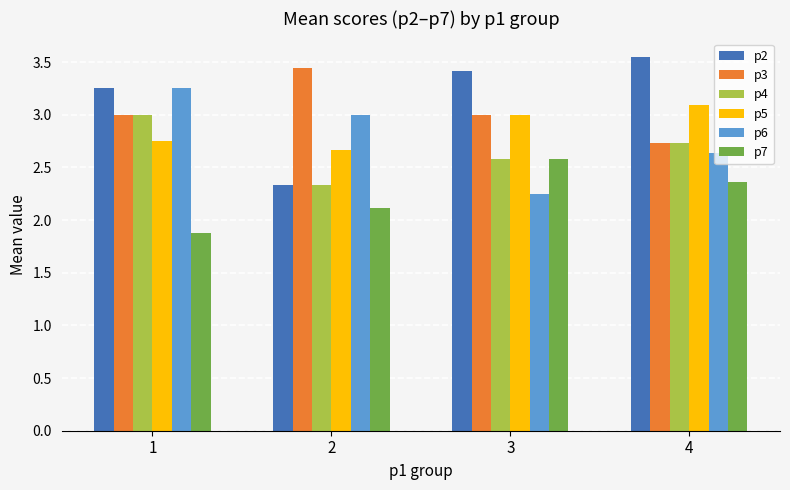

List the series in order of their peak value, lowest first.

p7, p4, p5, p6, p3, p2